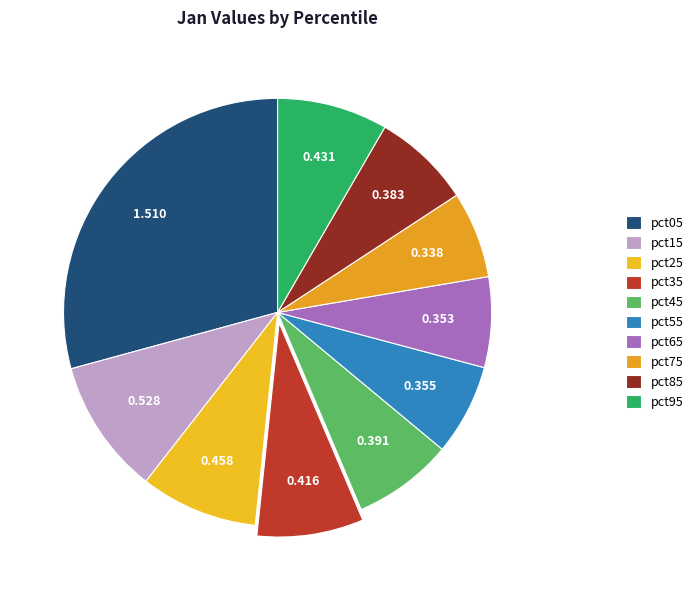

To the nearest percent, what portion does pct65 represent?

7%